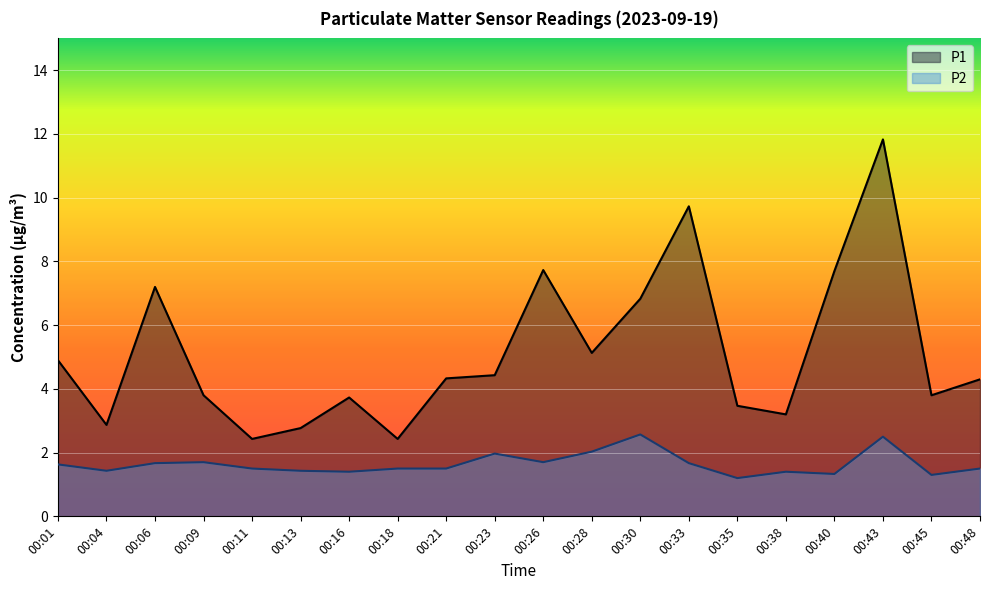

Count the number of categories in the chart.

20